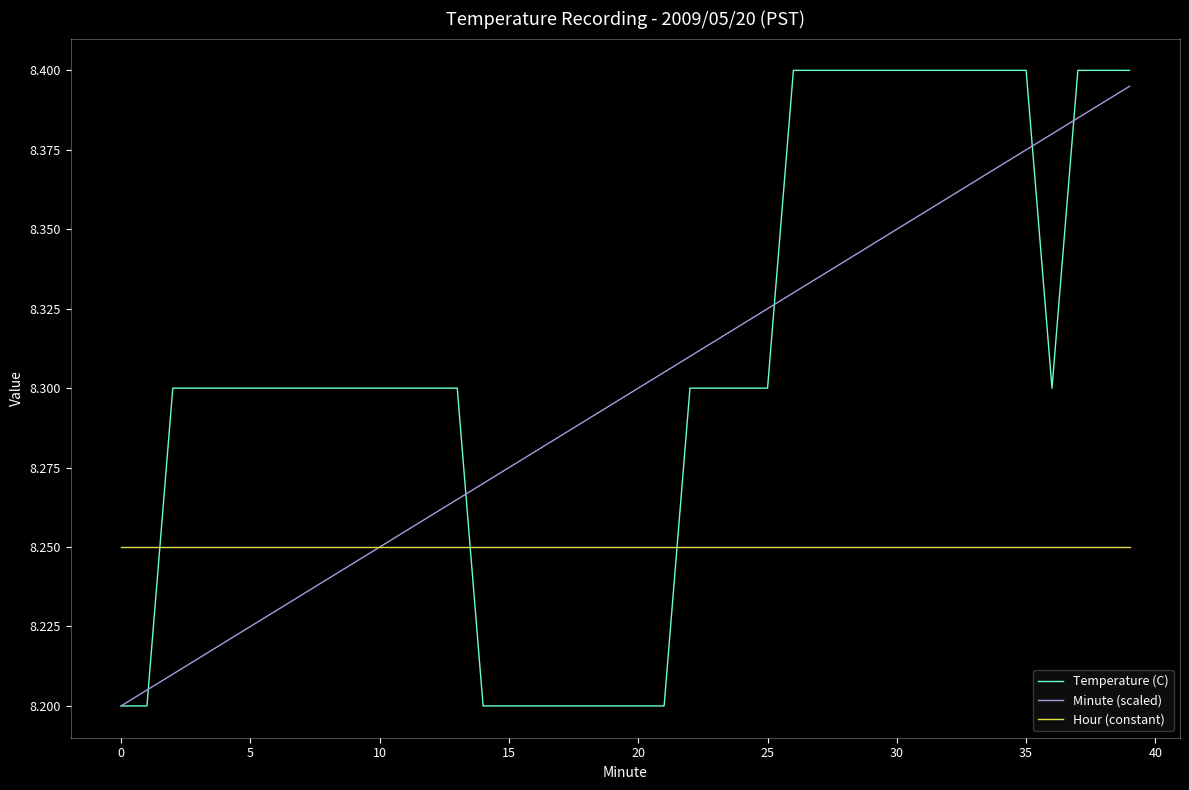

At how many categories does at least one series exceed 8?

40